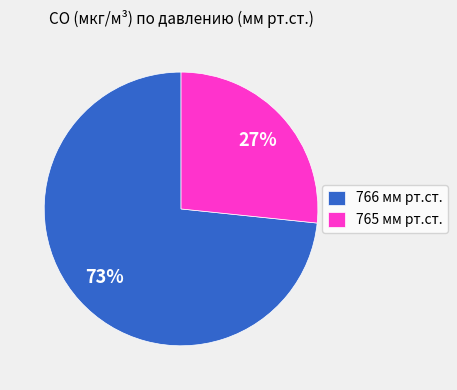

Which category has the smallest portion of the pie?

765 мм рт.ст.